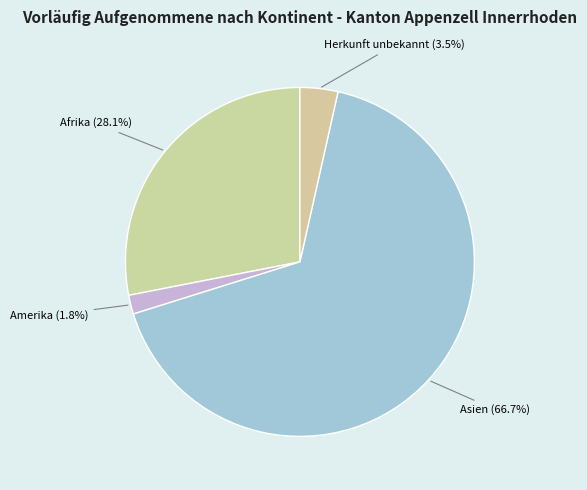

Does any single category account for the majority?

Yes